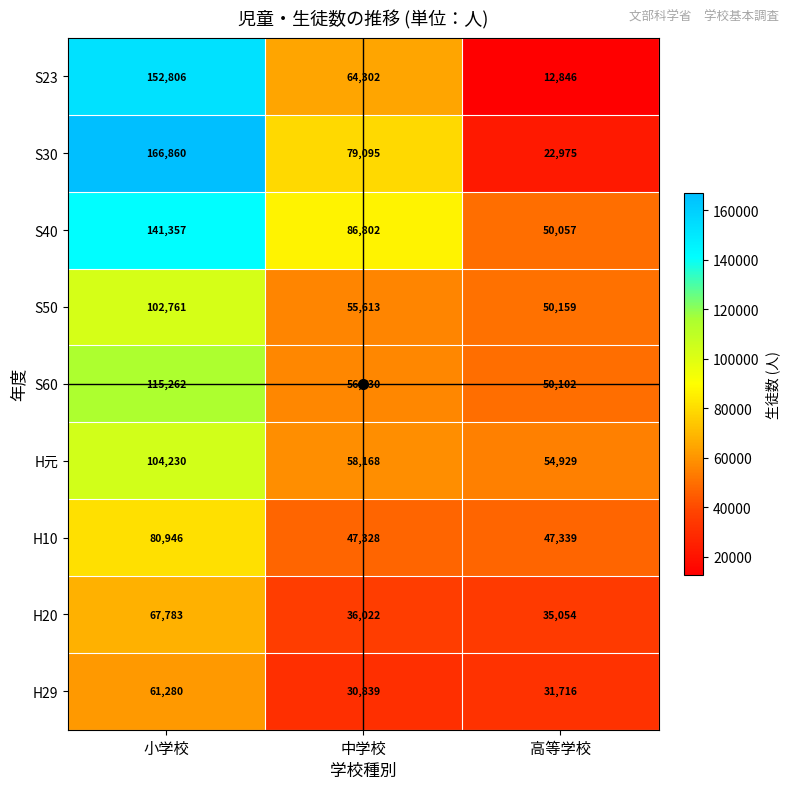

True or false: S40 has a value of 141357 at 小学校.

True